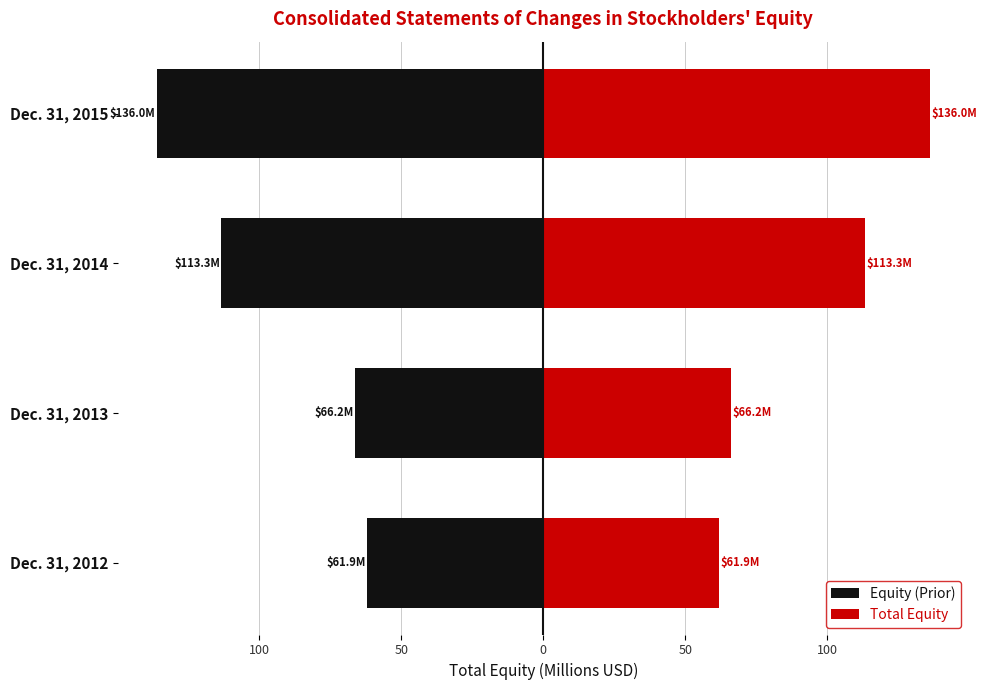

How many values in the Equity (Prior) series exceed -66?

1